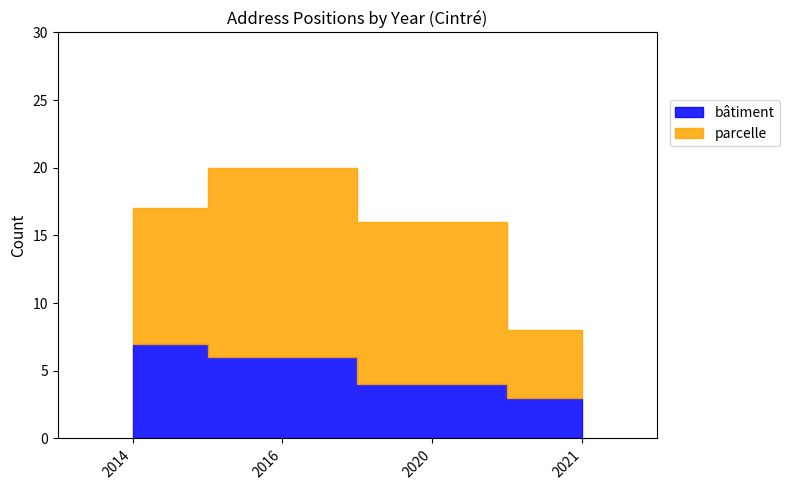

True or false: the data has more than 1 interior local peaks.

False